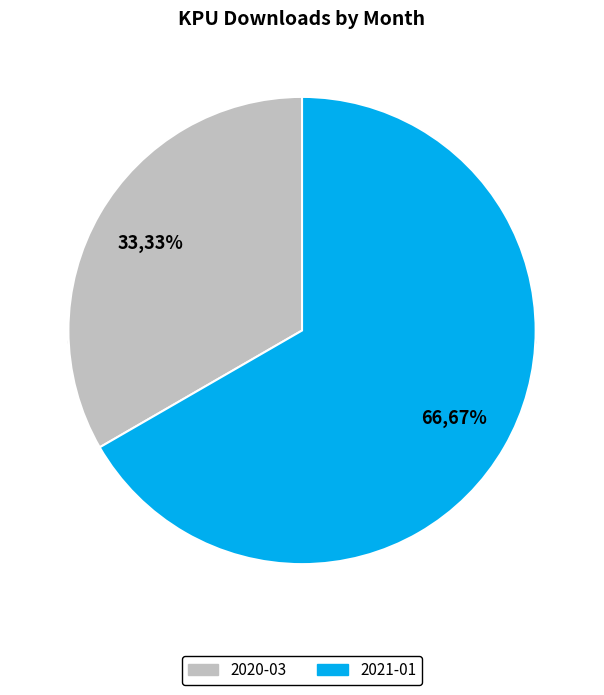

How many segments does this pie chart have?

2